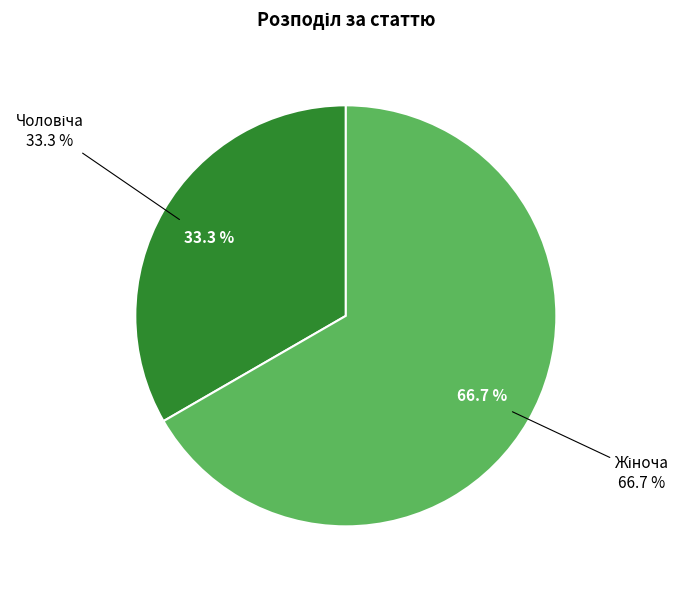

The Чоловіча slice represents 26% of the pie. True or false?

False